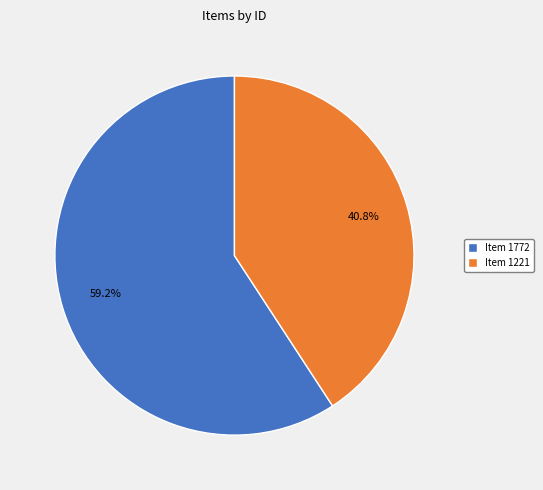

To the nearest percent, what is the average slice percentage?

50%